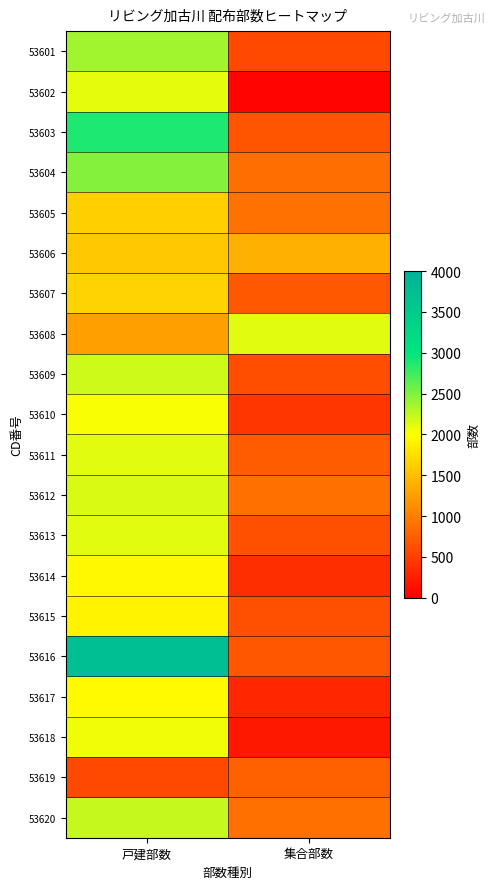

Reading left to right, extract all data points from this chart.

53601: 戸建部数=2360	集合部数=590
53602: 戸建部数=2100	集合部数=40
53603: 戸建部数=2880	集合部数=670
53604: 戸建部数=2470	集合部数=870
53605: 戸建部数=1640	集合部数=900
53606: 戸建部数=1570	集合部数=1380
53607: 戸建部数=1660	集合部数=700
53608: 戸建部数=1260	集合部数=2110
53609: 戸建部数=2190	集合部数=620
53610: 戸建部数=2030	集合部数=430
53611: 戸建部数=2120	集合部数=730
53612: 戸建部数=2150	集合部数=880
53613: 戸建部数=2110	集合部数=650
53614: 戸建部数=1950	集合部数=370
53615: 戸建部数=1910	集合部数=640
53616: 戸建部数=3740	集合部数=680
53617: 戸建部数=1960	集合部数=300
53618: 戸建部数=2050	集合部数=190
53619: 戸建部数=580	集合部数=780
53620: 戸建部数=2220	集合部数=890